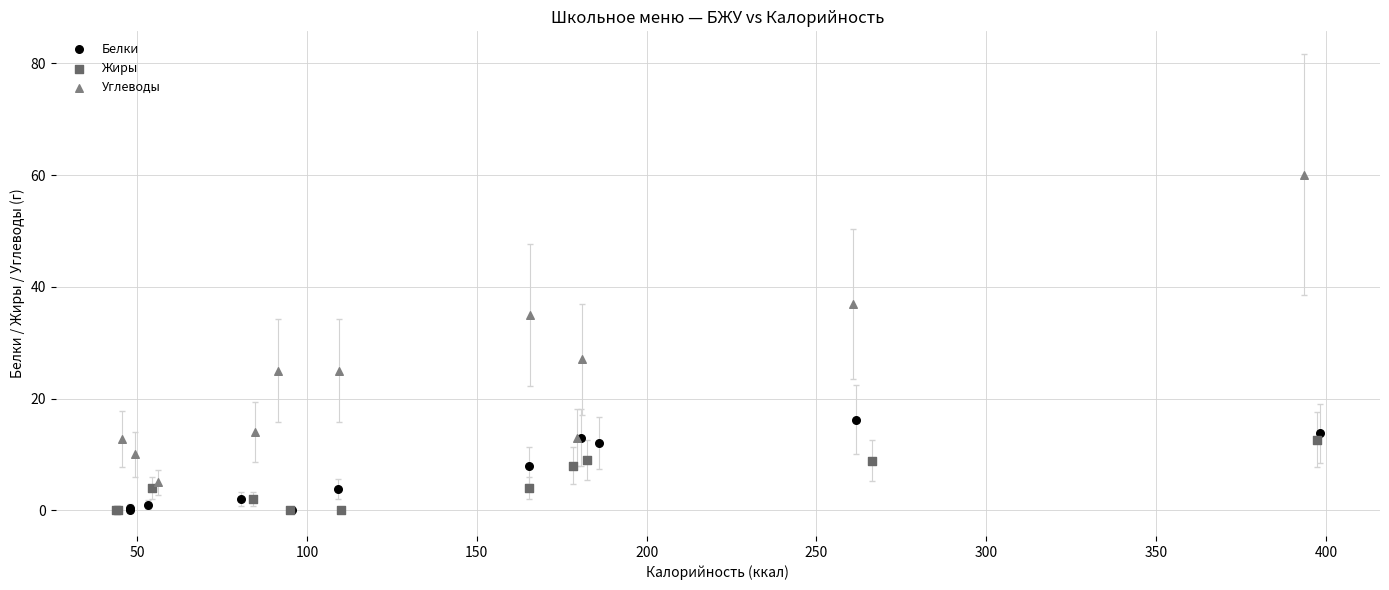

What are all the series names shown in the legend?

Белки, Жиры, Углеводы